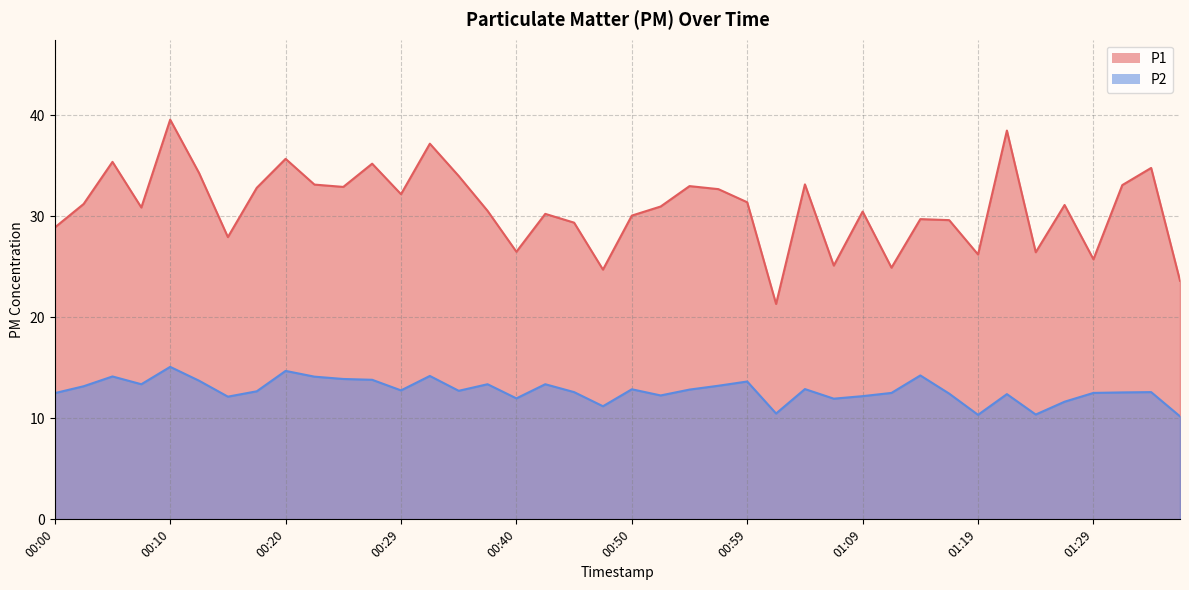

What position from the left is 01:27?

36